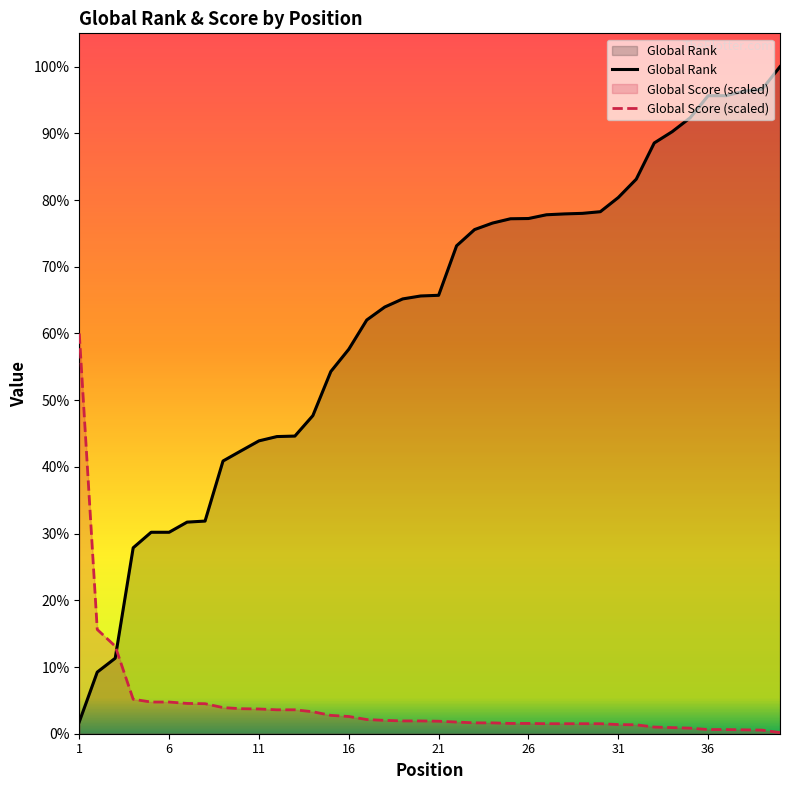

At which label does Global Rank first exceed 7138?

22